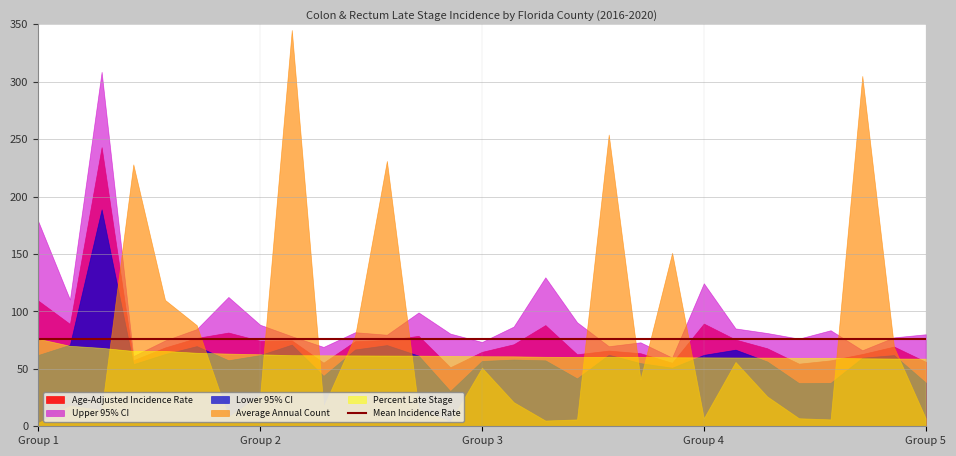

Which series has the widest spread of values?

Average Annual Count